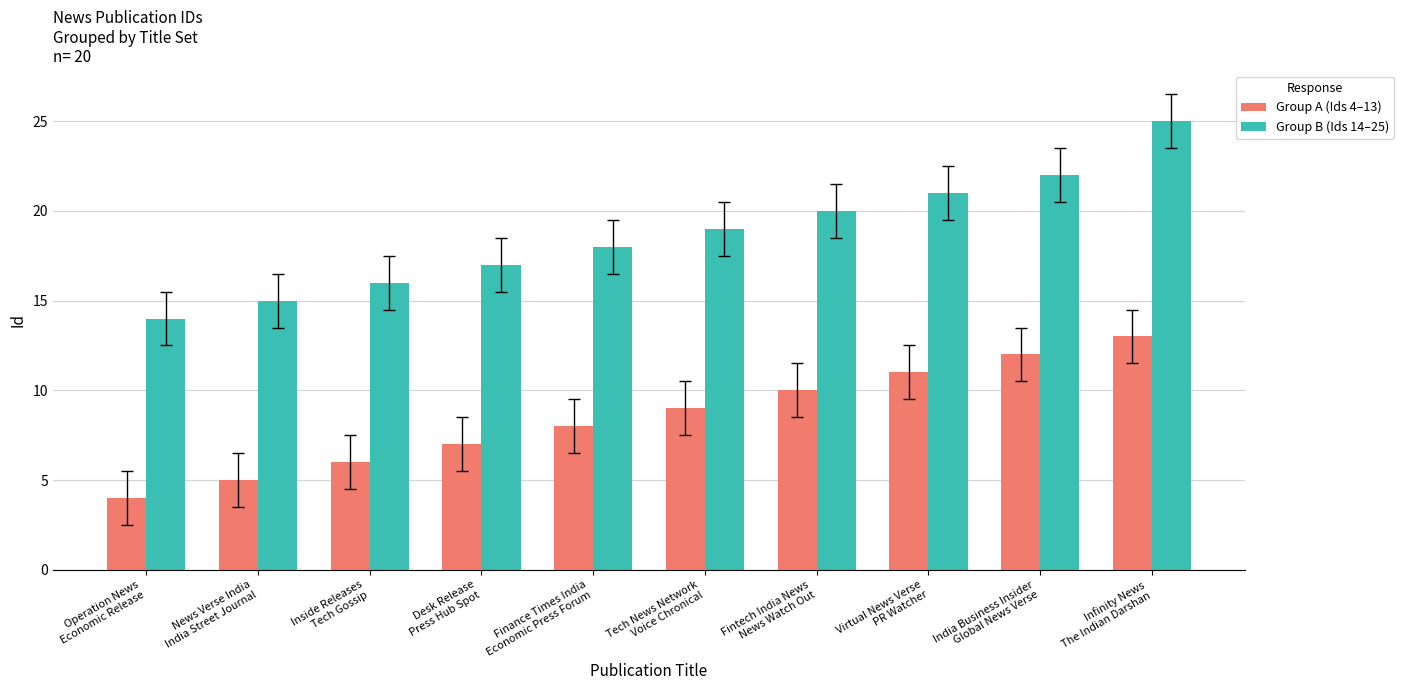

What is the difference between the maximum and second lowest values in the Group B (Ids 14–25) series?

10